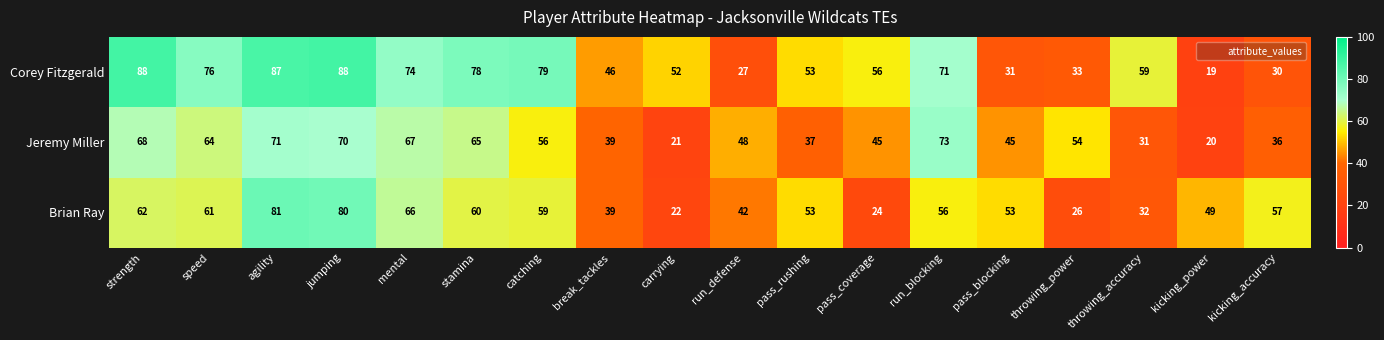

The Corey Fitzgerald series shows 31 at pass_blocking. True or false?

True